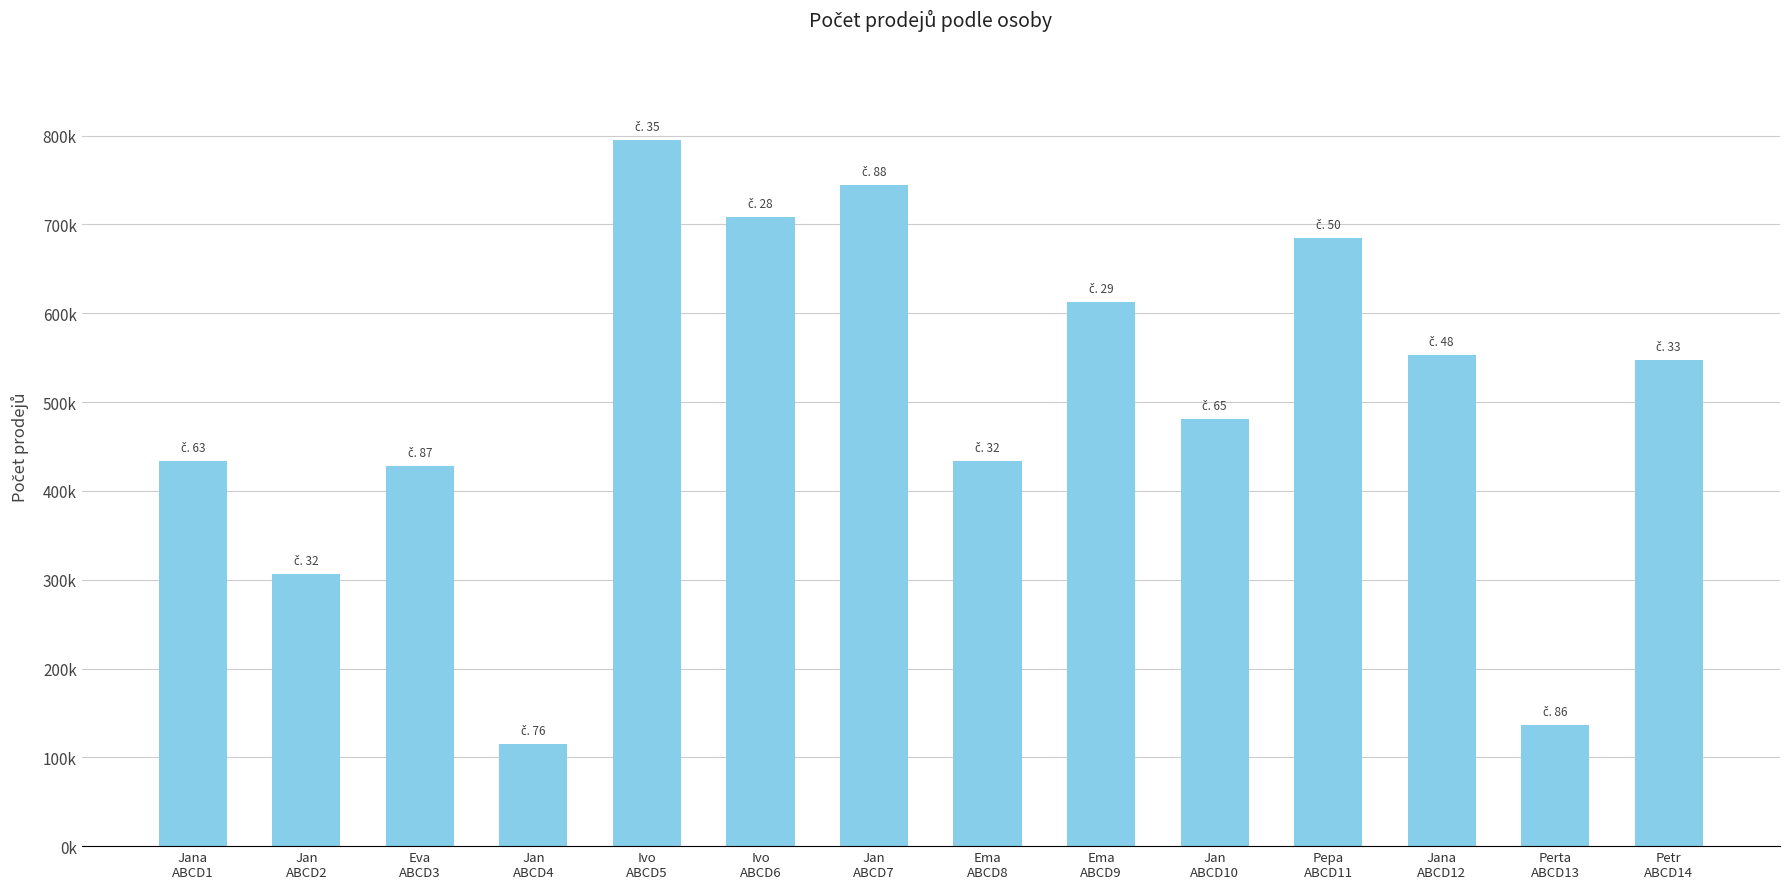

How many bars are there in total?

14